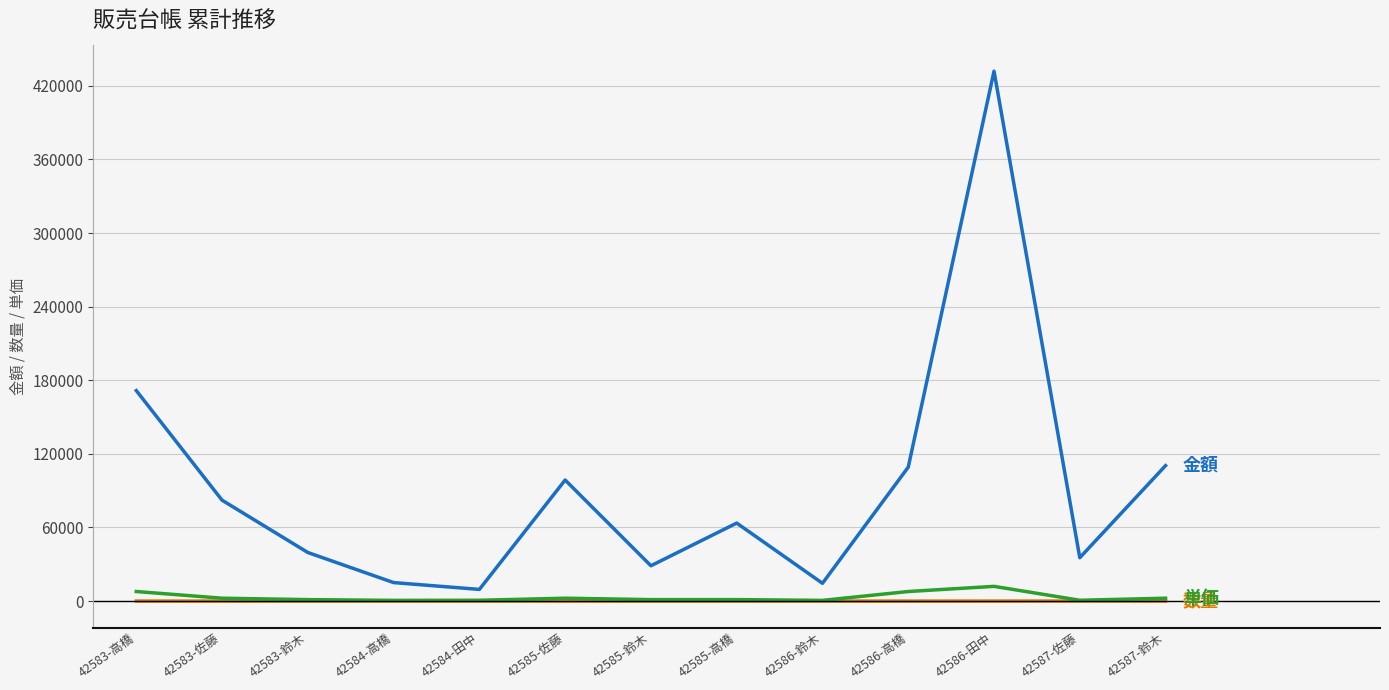

What is the maximum value shown in the chart?

432000